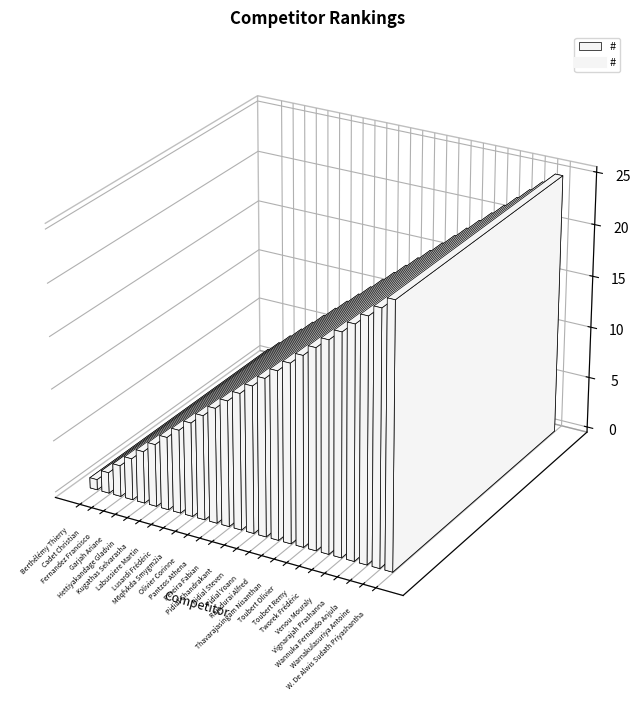

What is the smallest value displayed?

1